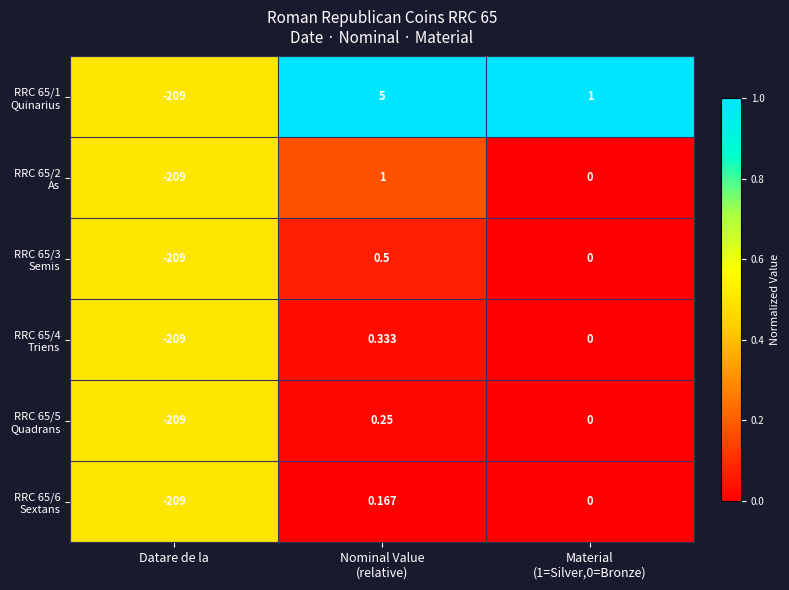

At which category does the chart reach its minimum across all series?

Datare de la